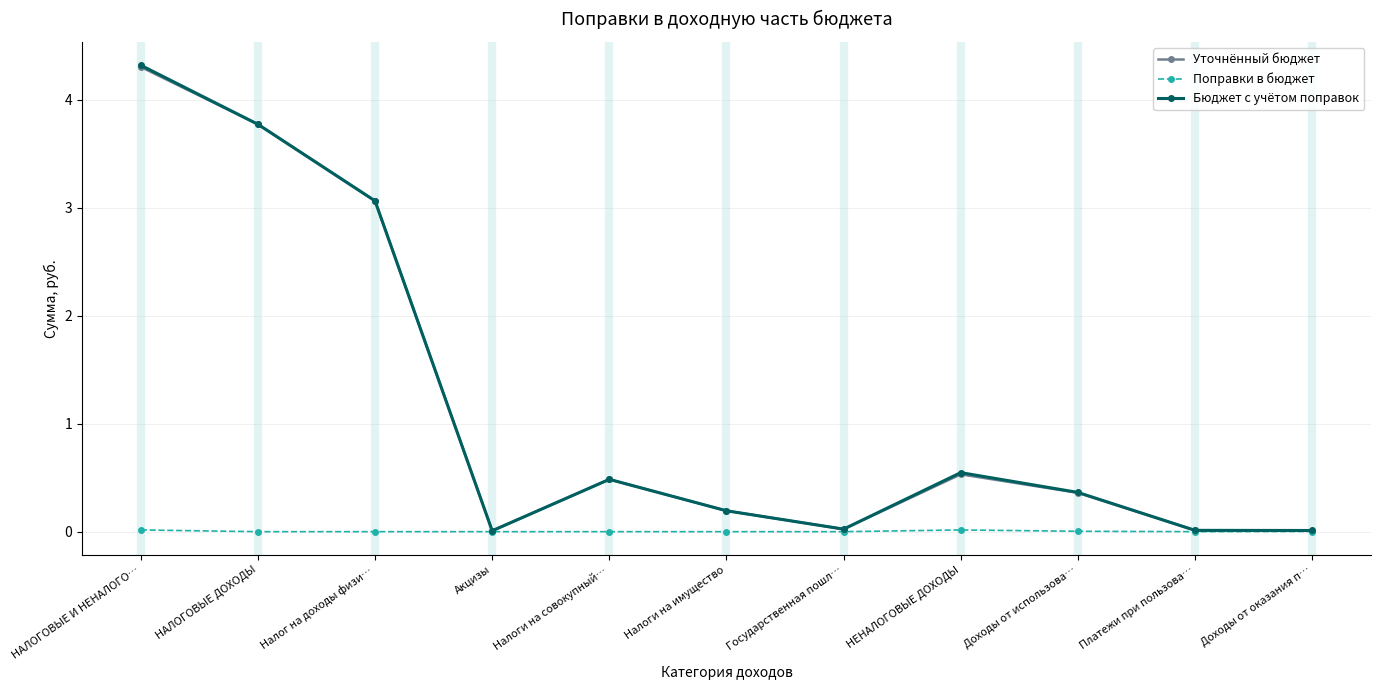

The Бюджет с учётом поправок series shows 4.3 at НАЛОГОВЫЕ И НЕНАЛОГО…. True or false?

True